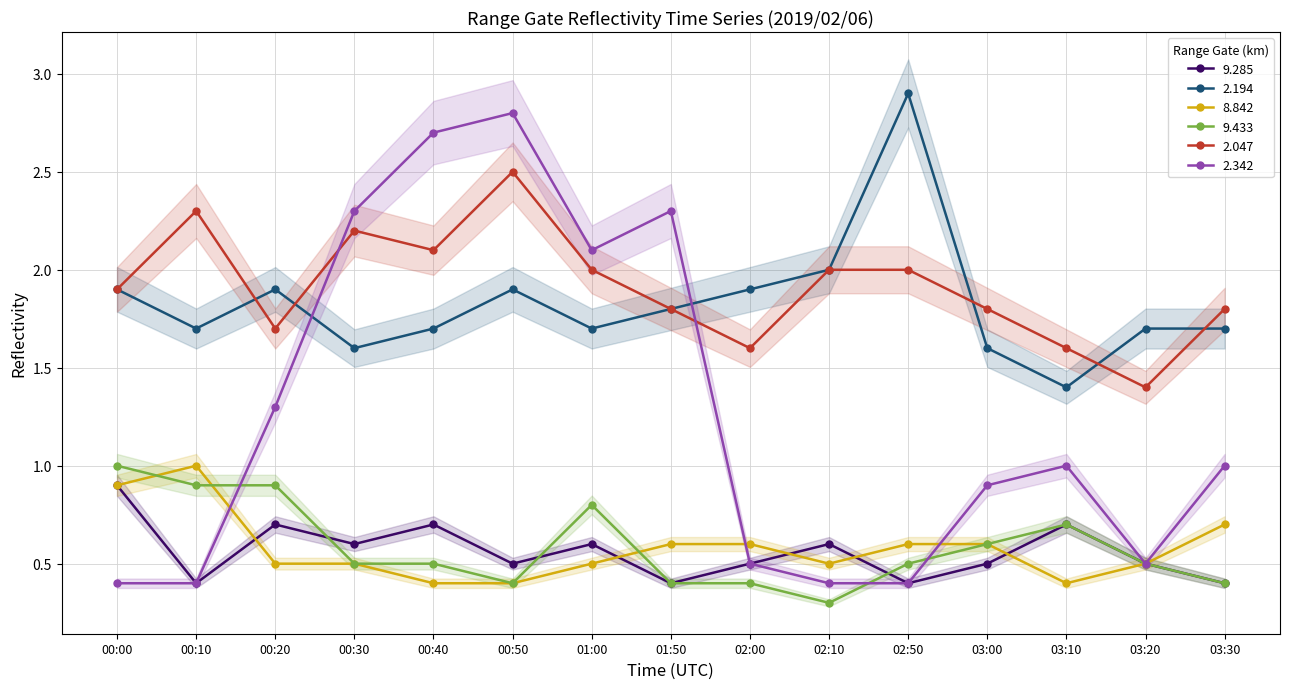

Reading left to right, what are all the values shown in this chart?

  9.285: 0.9	0.4	0.7	0.6	0.7	0.5	0.6	0.4	0.5	0.6	0.4	0.5	0.7	0.5	0.4
  2.194: 1.9	1.7	1.9	1.6	1.7	1.9	1.7	1.8	1.9	2.0	2.9	1.6	1.4	1.7	1.7
  8.842: 0.9	1.0	0.5	0.5	0.4	0.4	0.5	0.6	0.6	0.5	0.6	0.6	0.4	0.5	0.7
  9.433: 1.0	0.9	0.9	0.5	0.5	0.4	0.8	0.4	0.4	0.3	0.5	0.6	0.7	0.5	0.4
  2.047: 1.9	2.3	1.7	2.2	2.1	2.5	2.0	1.8	1.6	2.0	2.0	1.8	1.6	1.4	1.8
  2.342: 0.4	0.4	1.3	2.3	2.7	2.8	2.1	2.3	0.5	0.4	0.4	0.9	1.0	0.5	1.0